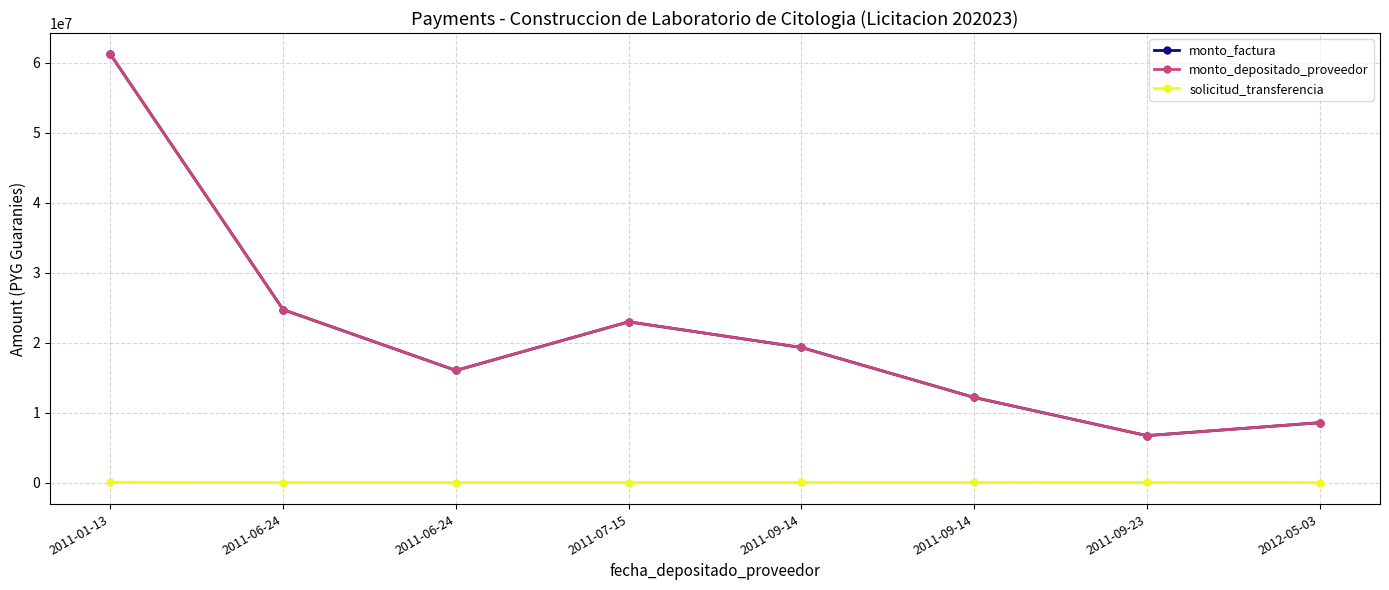

True or false: monto_depositado_proveedor and monto_factura intersect in this chart.

False